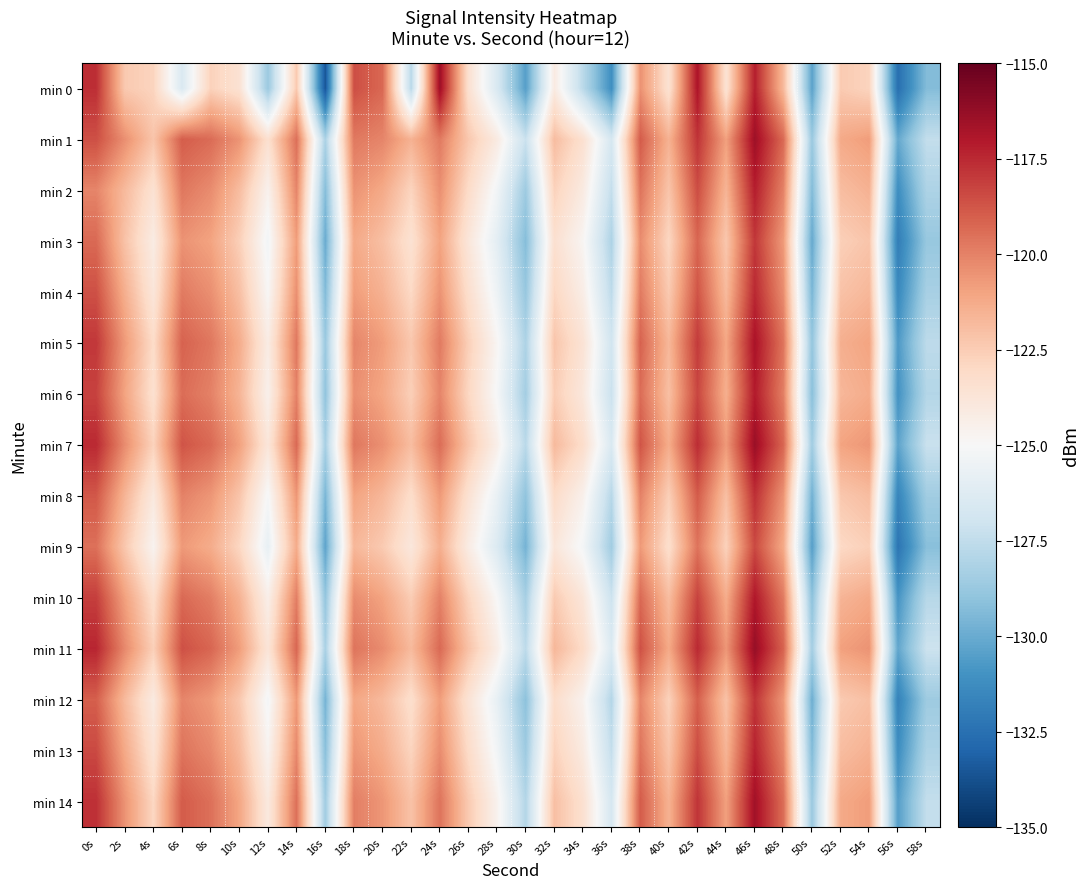

Which series has the largest range (max minus min)?

min 0